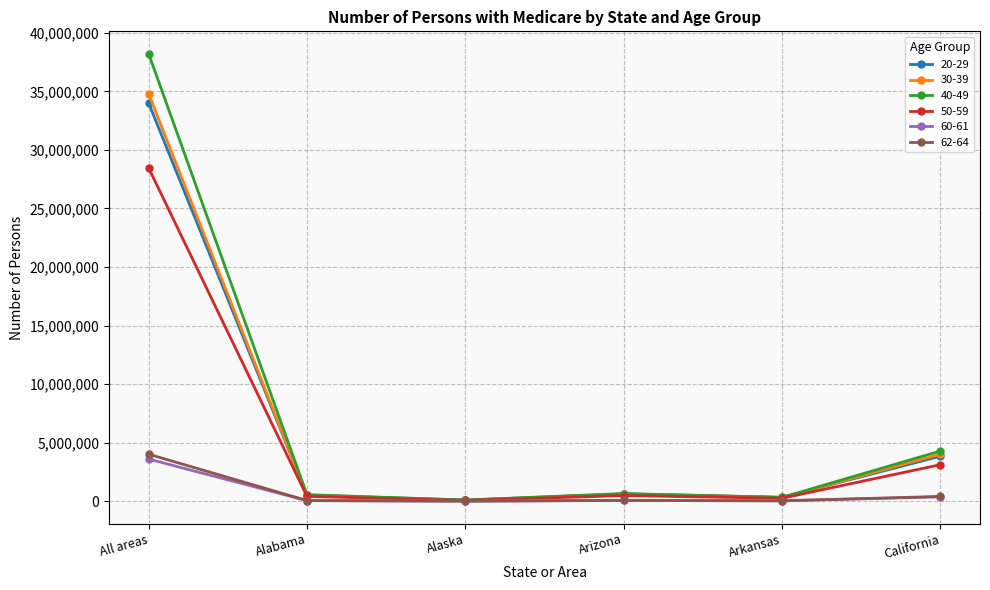

Which series has the largest range (max minus min)?

40-49